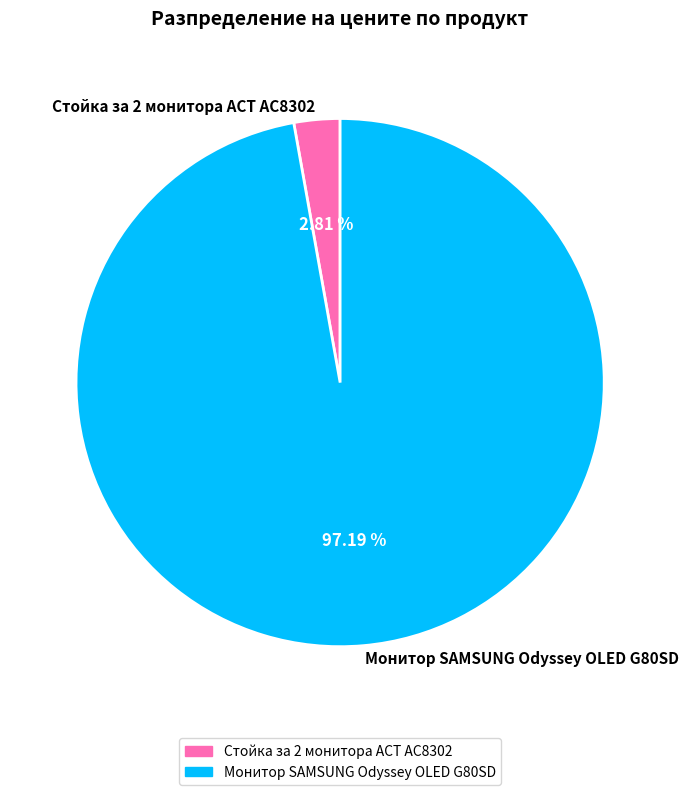

Is there a majority slice in this chart?

Yes